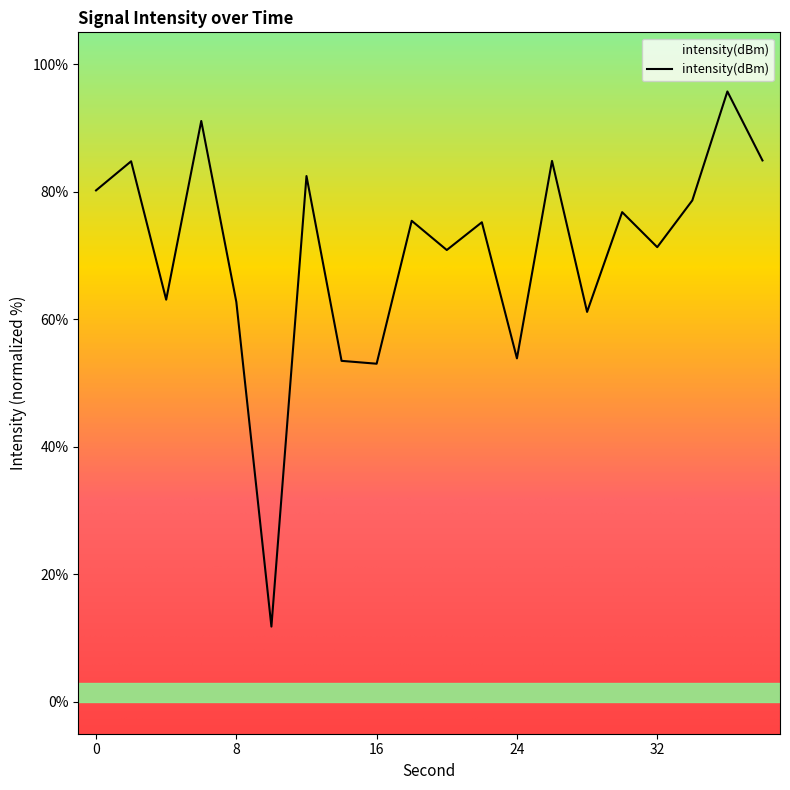

What is the maximum value shown in the chart?

95.7